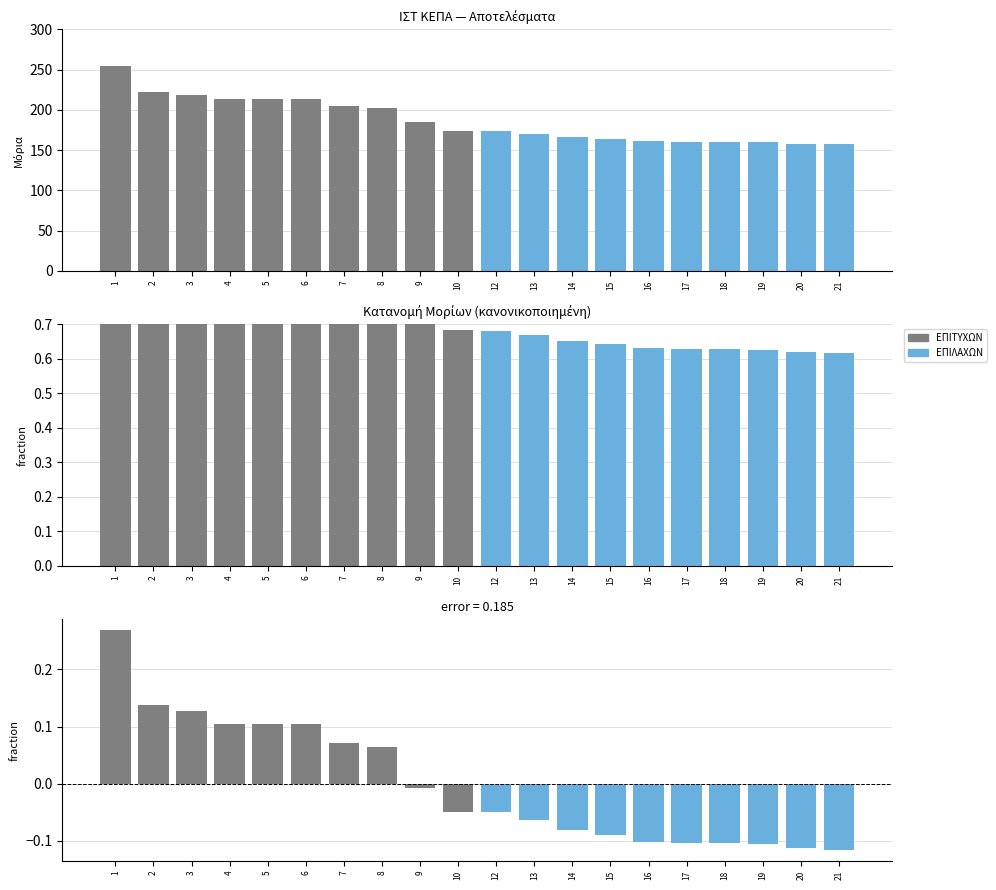

What is the value of the ΕΠΙΤΥΧΩΝ bar at the 2nd from the left?

0.1